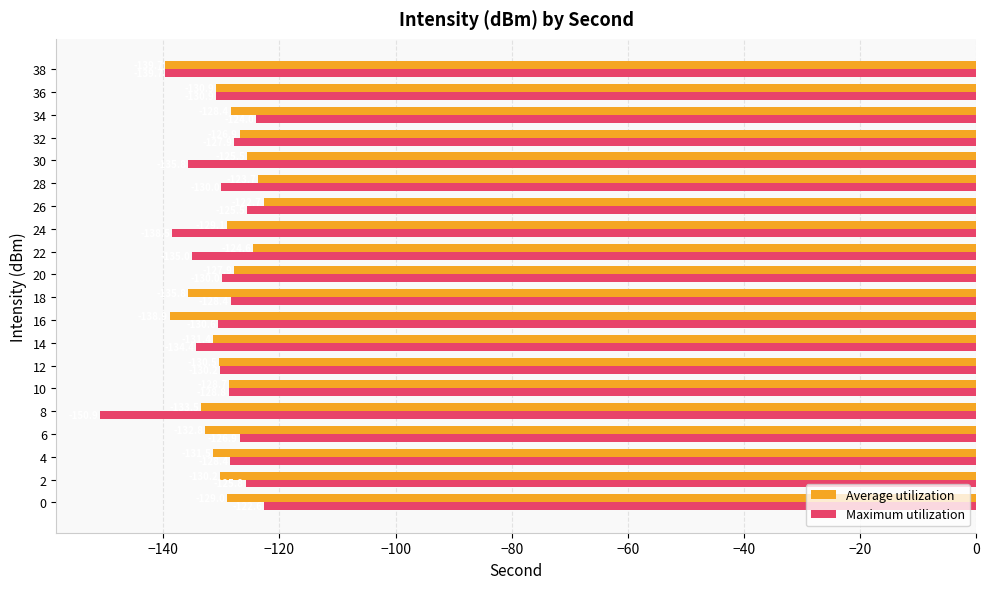

Which label corresponds to the smallest value in the chart?

8